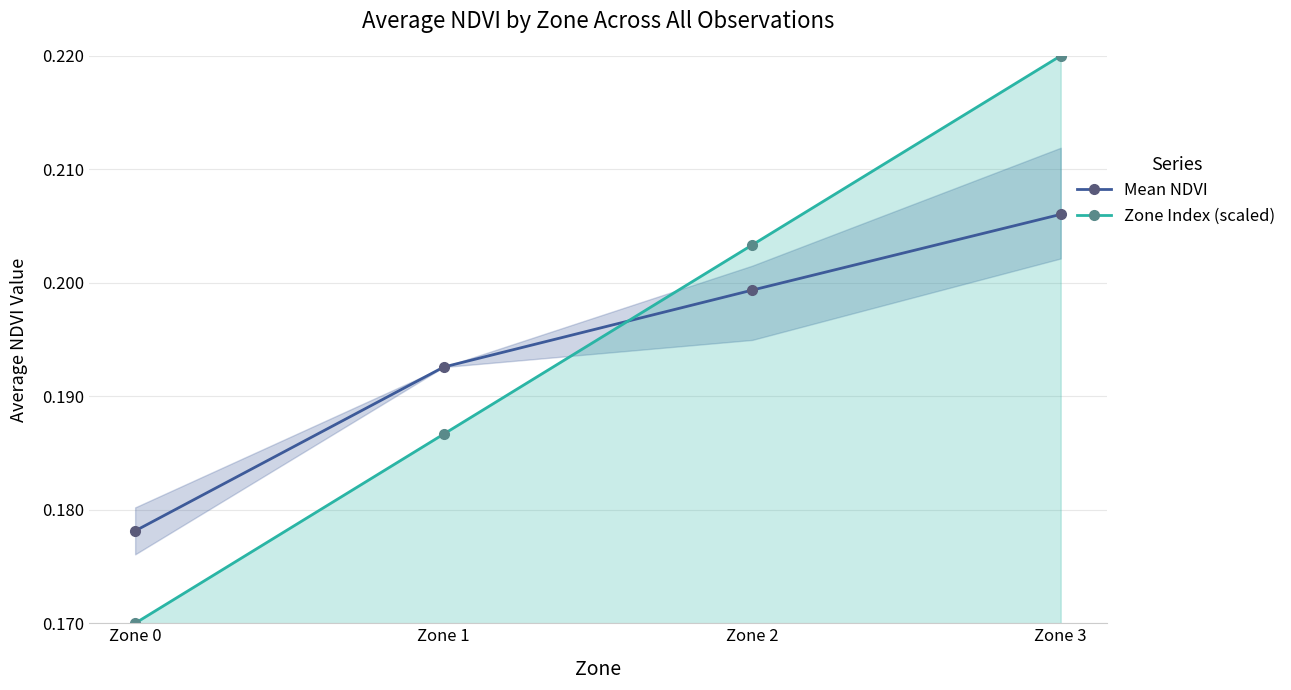

What are all the series names shown in the legend?

Mean NDVI, Zone Index (scaled)